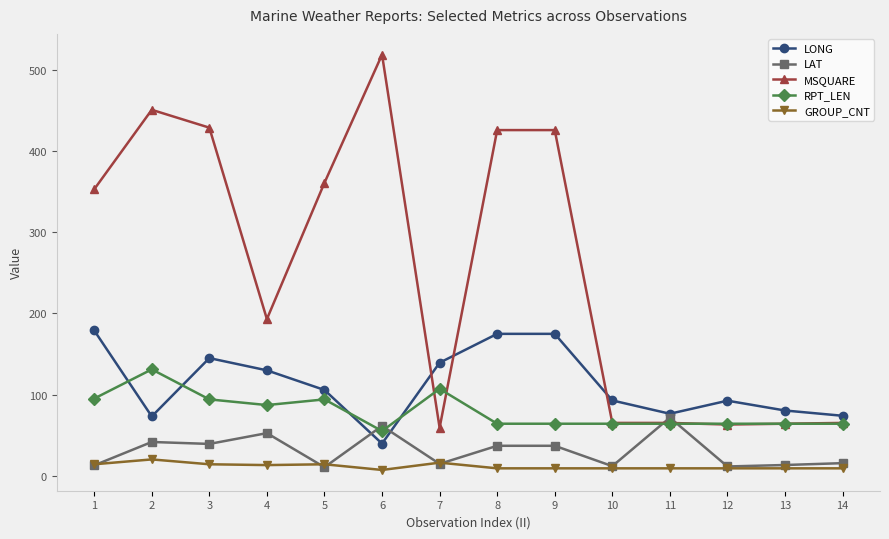

How many distinct data groups are displayed?

5